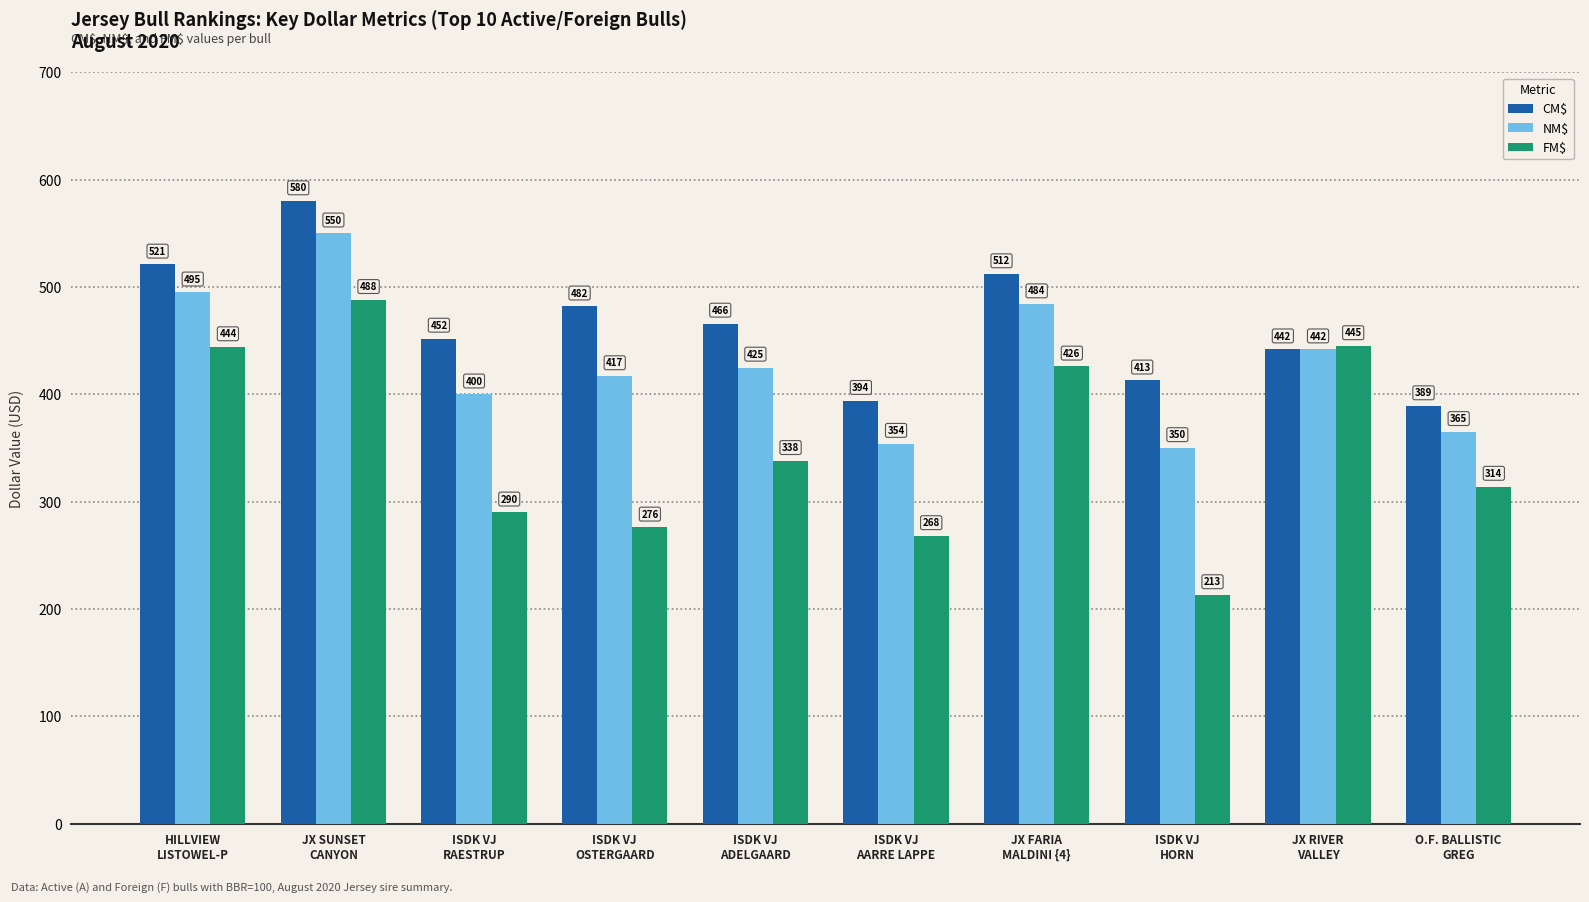

What is the value of the FM$ bar at the 6th from the left?

268